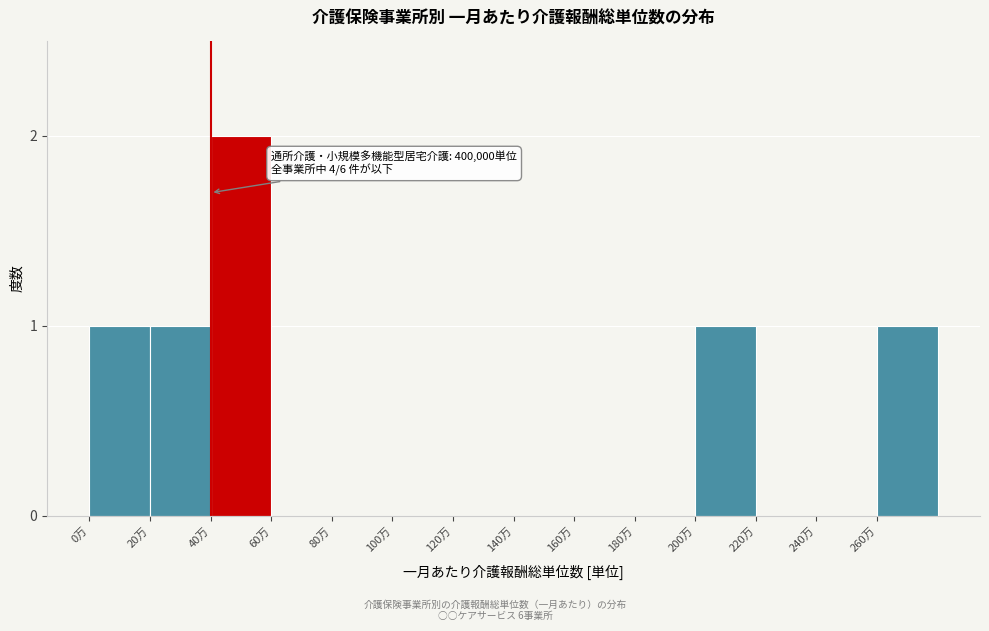

Reading left to right, what are all the values shown in this chart?

0万=1	20万=1	40万=2	60万=0	80万=0	100万=0	120万=0	140万=0	160万=0	180万=0	200万=1	220万=0	240万=0	260万=1